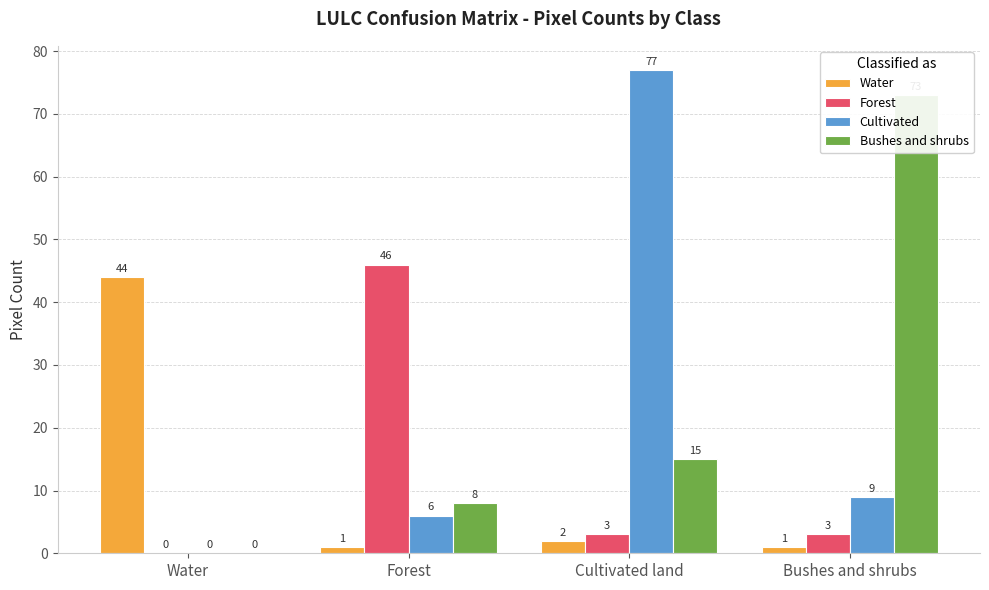

True or false: Forest has a value of 1 at Cultivated land.

False